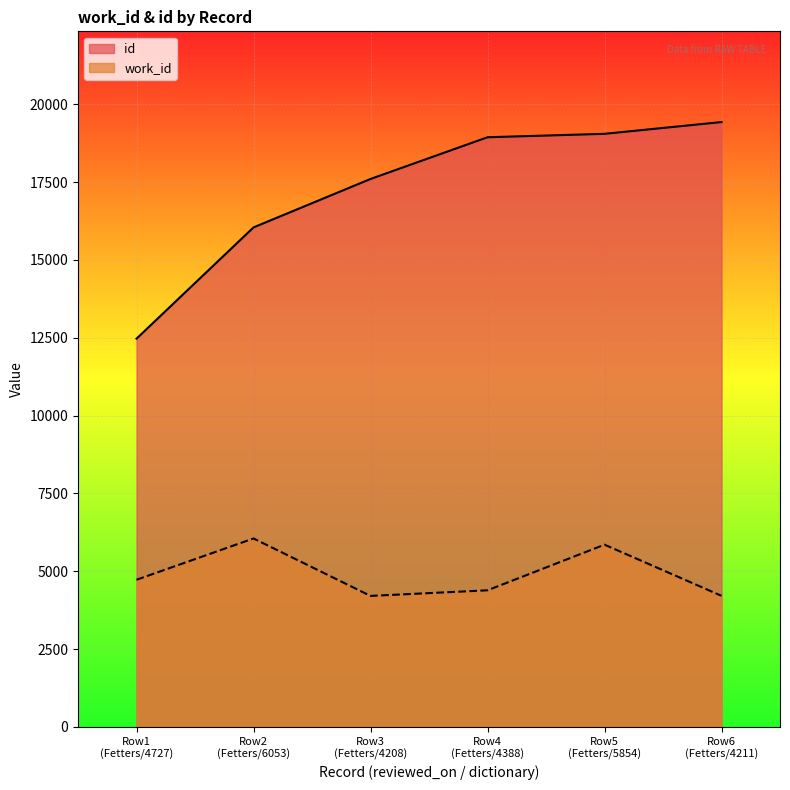

True or false: work_id and id cross at least once.

False